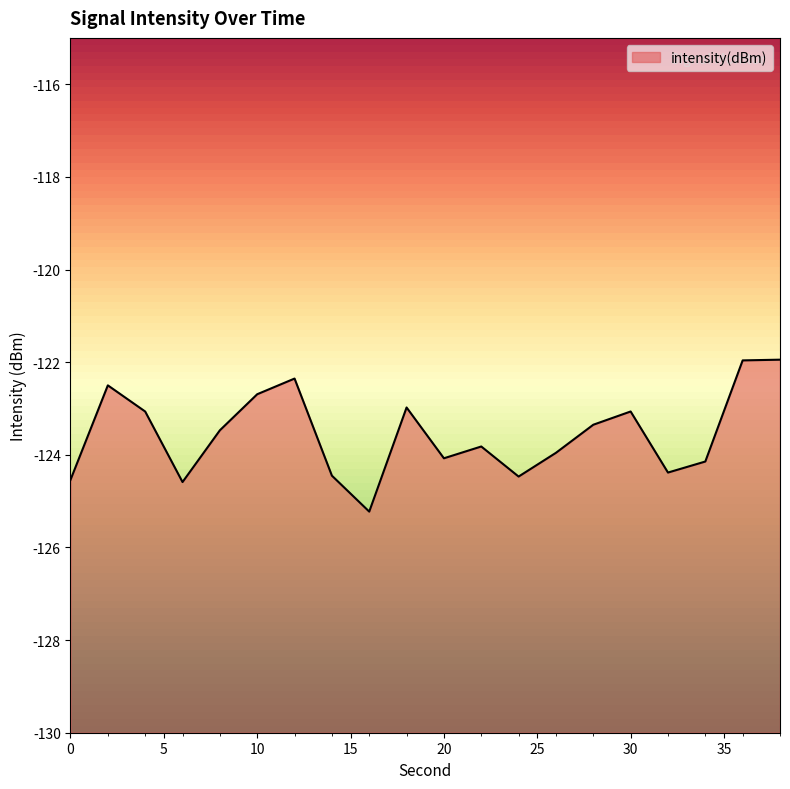

What is the value of the 11th point from the left?

-124.1